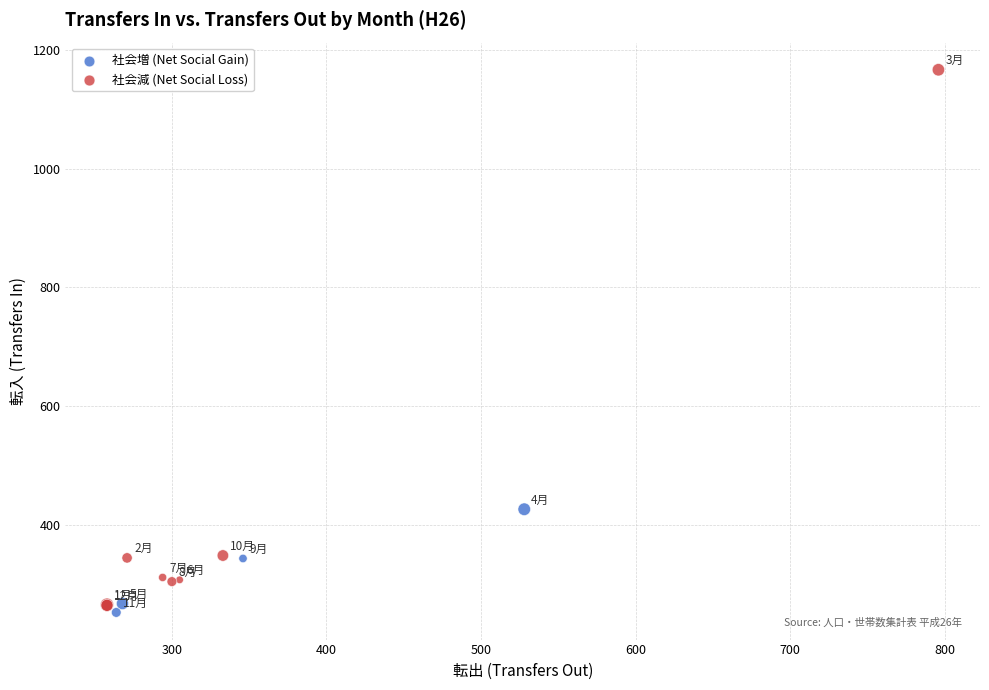

Which series reaches the maximum Y coordinate?

社会減 (Net Social Loss)